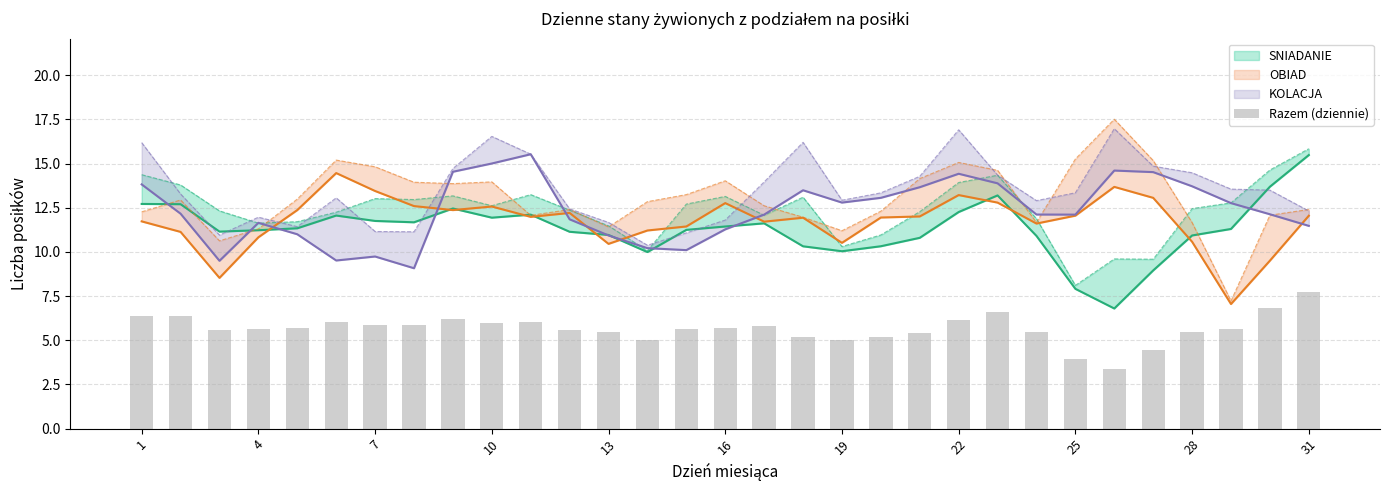

Where is the data nearest to the value 5?

13